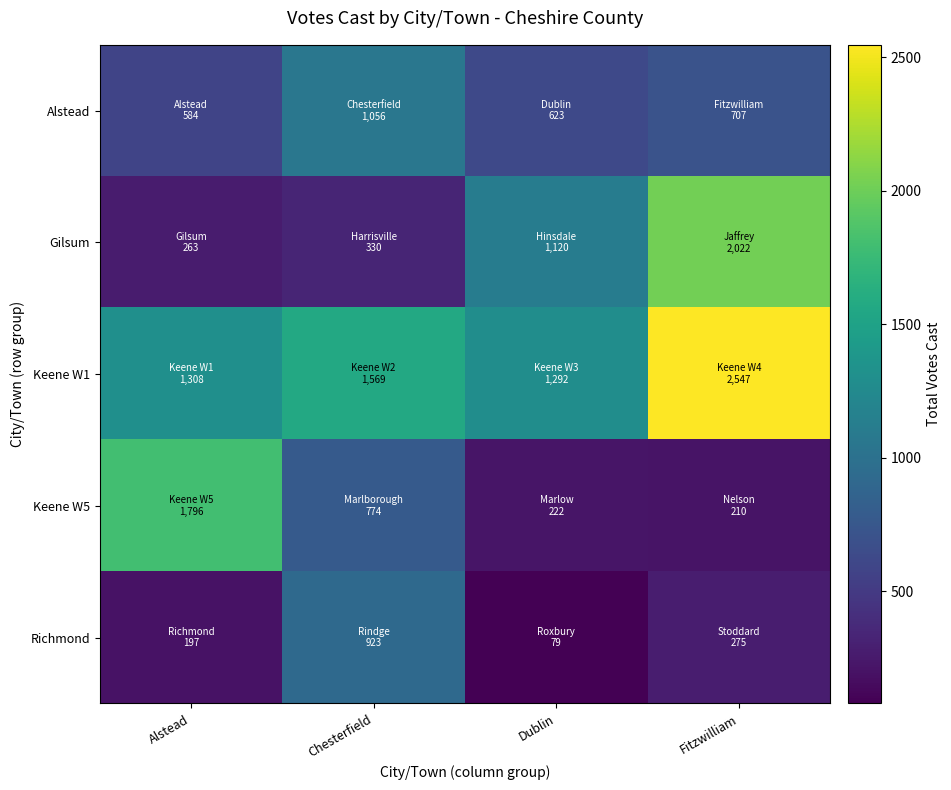

Reading left to right, what are all the values shown in this chart?

Alstead: Alstead=584	Chesterfield=1056	Dublin=623	Fitzwilliam=707
Gilsum: Alstead=263	Chesterfield=330	Dublin=1120	Fitzwilliam=2022
Keene W1: Alstead=1308	Chesterfield=1569	Dublin=1292	Fitzwilliam=2547
Keene W5: Alstead=1796	Chesterfield=774	Dublin=222	Fitzwilliam=210
Richmond: Alstead=197	Chesterfield=923	Dublin=79	Fitzwilliam=275